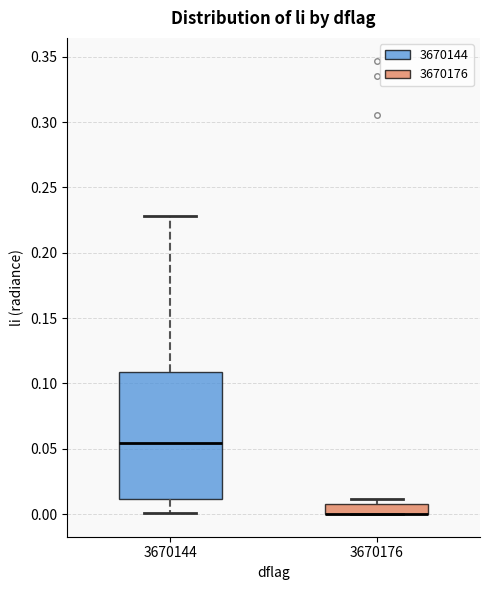

Where is the lower edge of the box at x = 3670176 on the y-axis? The values are not printed on the chart, so give them approximately, as read against the axis.

0.000